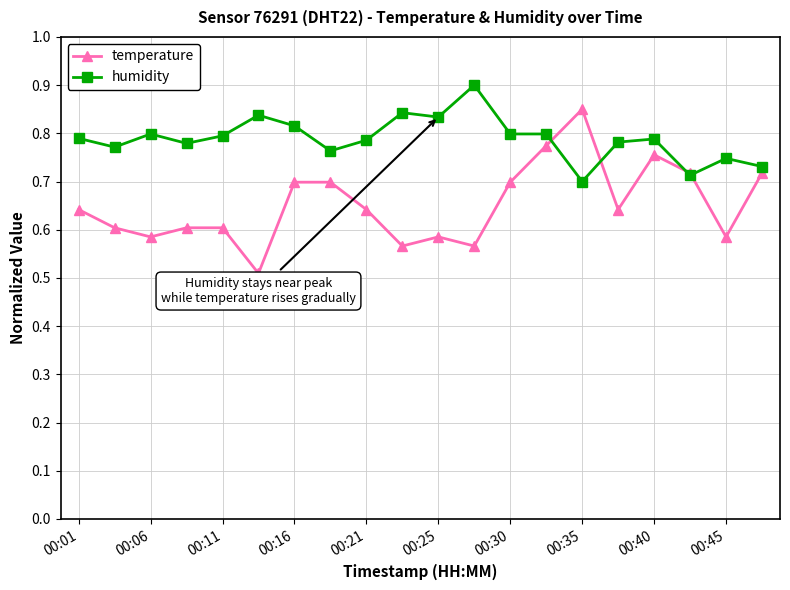

What is the lowest value of the temperature series?

0.5